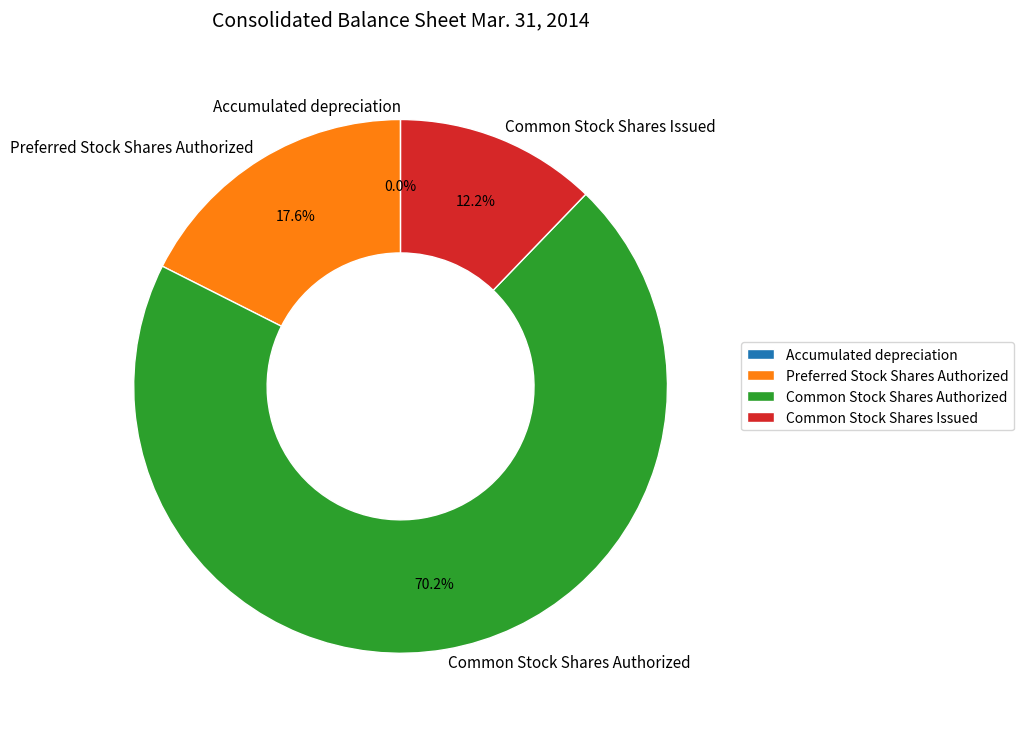

Between Common Stock Shares Authorized and Common Stock Shares Issued, which is larger?

Common Stock Shares Authorized